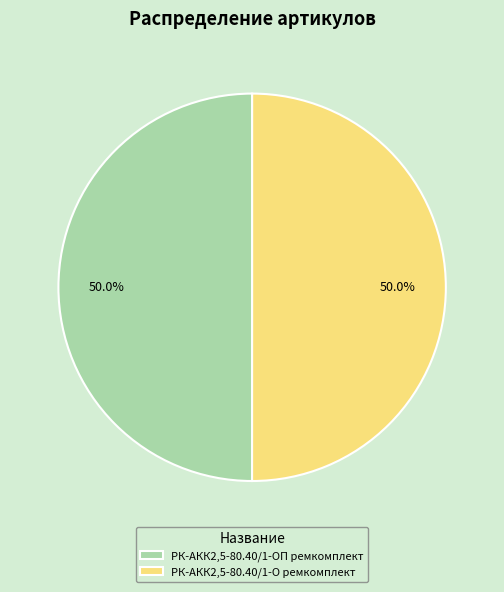

To the nearest percent, what percentage of the pie is РК-АКК2,5-80.40/1-О ремкомплект?

50%